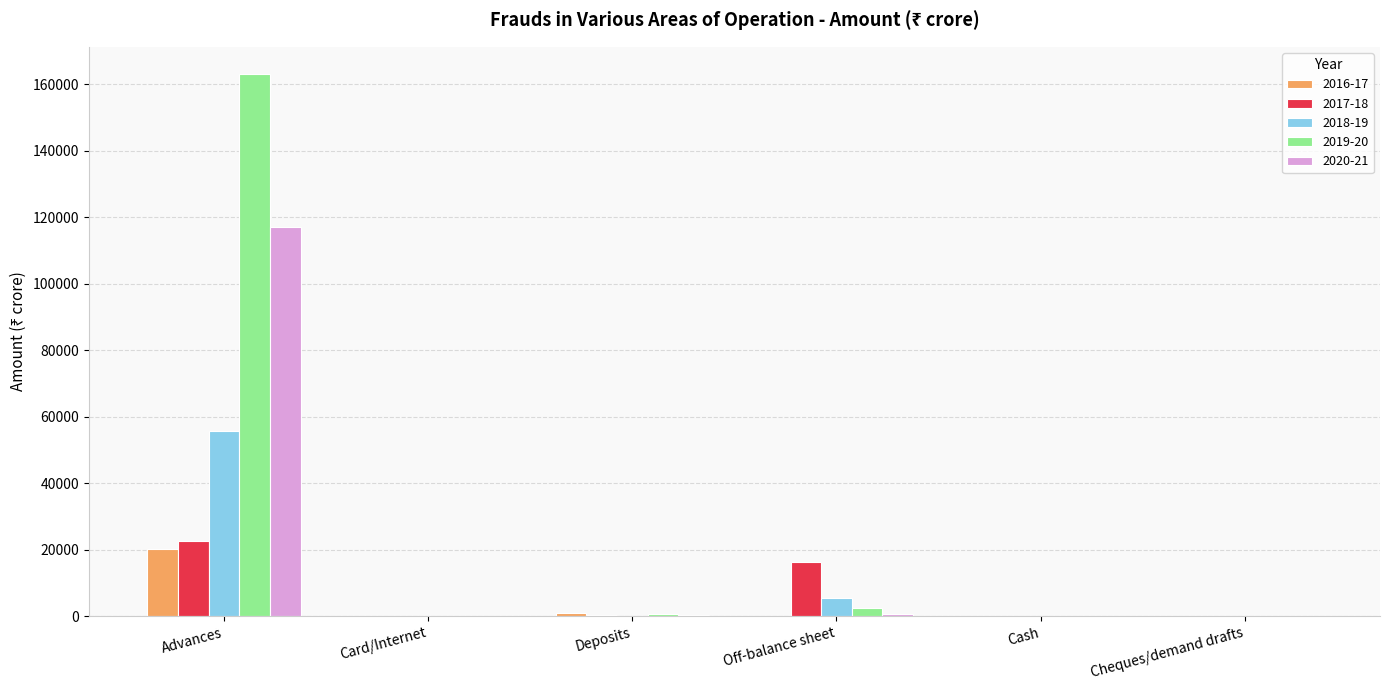

How many distinct data groups are displayed?

5